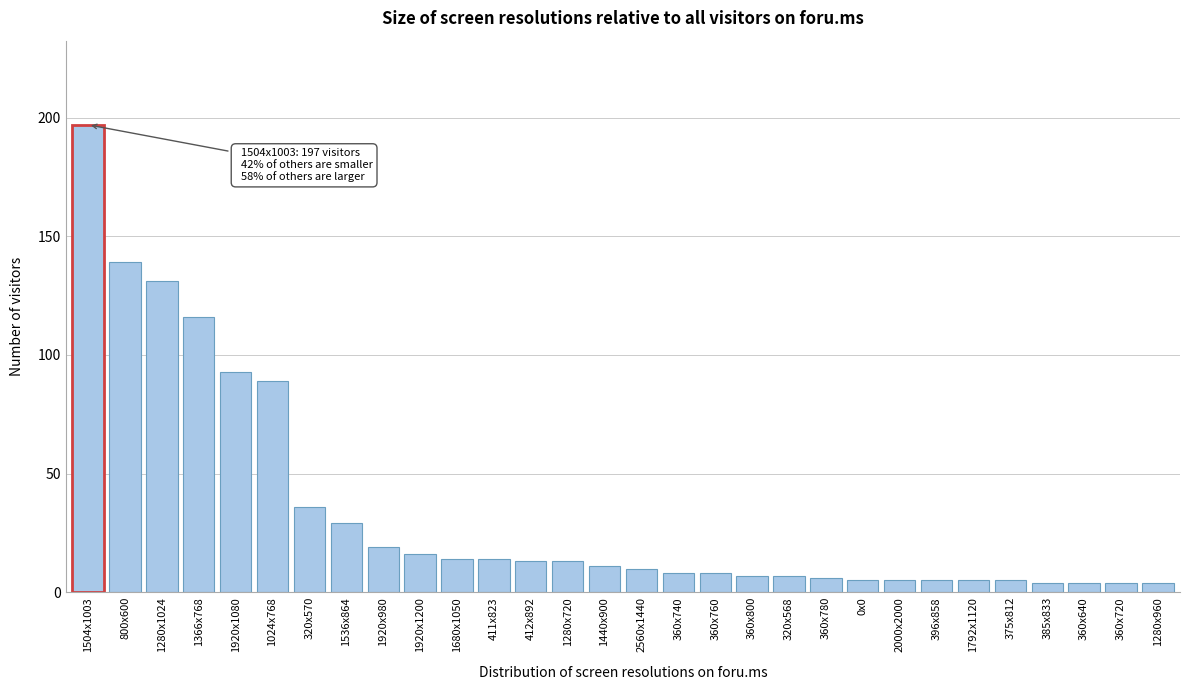

Reading left to right, transcribe all the data shown in this chart.

197	139	131	116	93	89	36	29	19	16	14	14	13	13	11	10	8	8	7	7	6	5	5	5	5	5	4	4	4	4